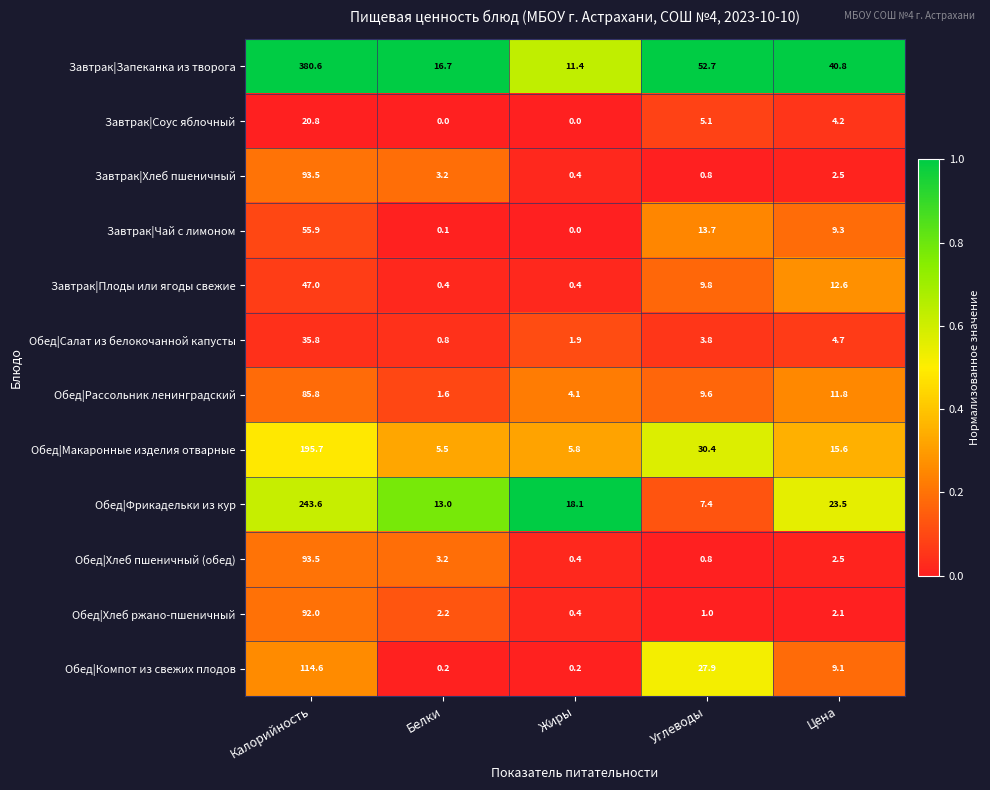

Is it true that Завтрак|Запеканка из творога equals 16.7 at Белки?

True